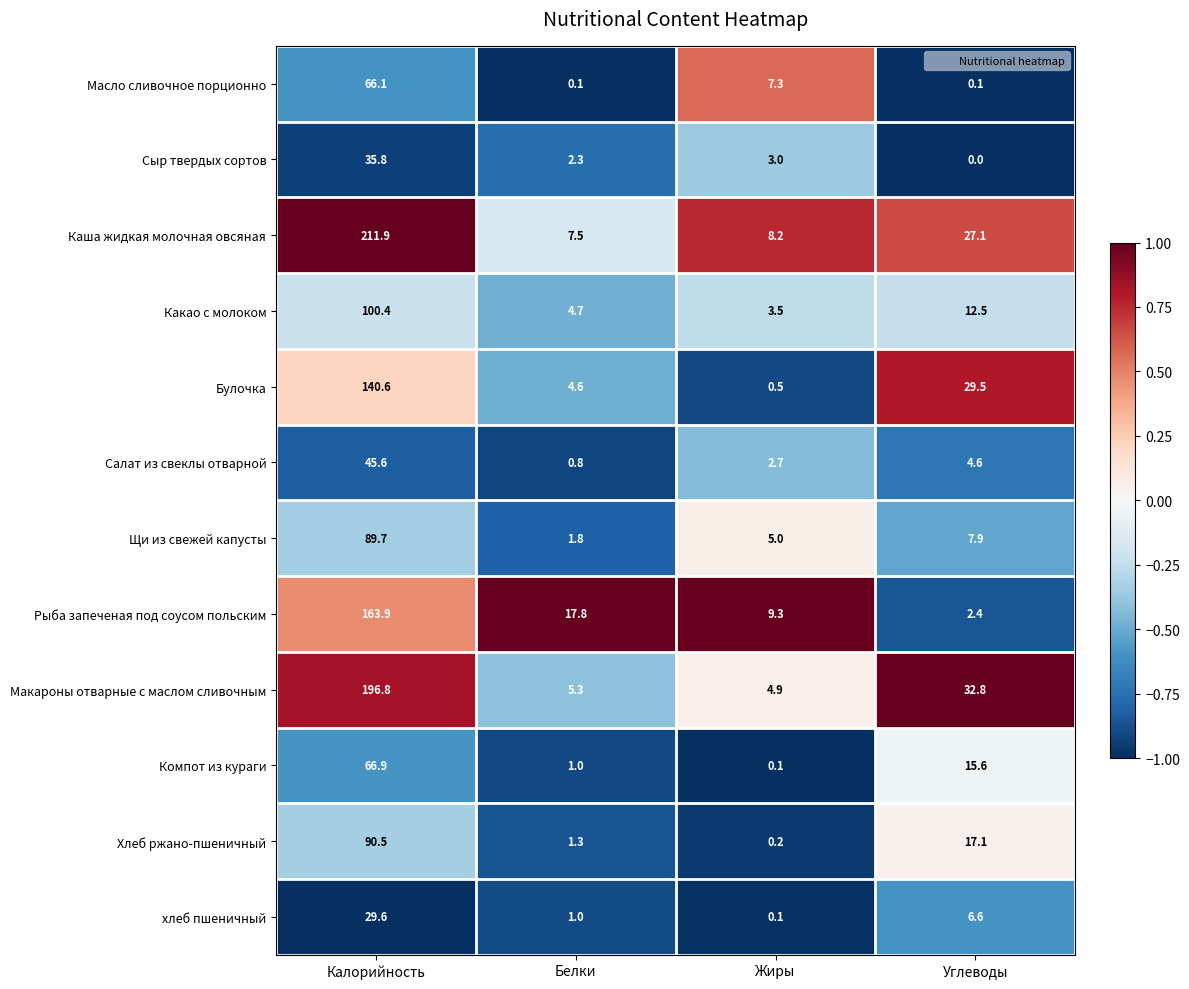

Which series has the widest spread of values?

Каша жидкая молочная овсяная